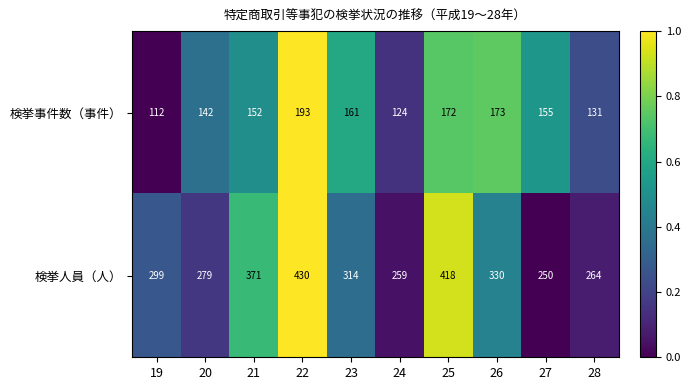

What is the sum of all 検挙事件数（事件） values?

1515